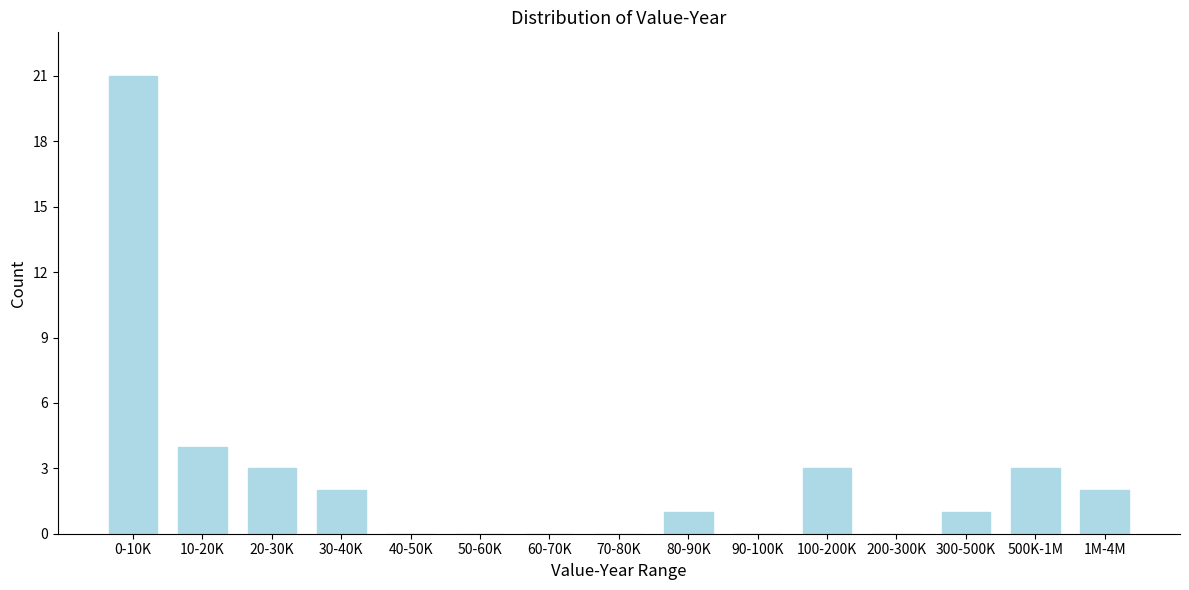

Reading left to right, list all the values displayed in this chart.

0-10K=21	10-20K=4	20-30K=3	30-40K=2	40-50K=0	50-60K=0	60-70K=0	70-80K=0	80-90K=1	90-100K=0	100-200K=3	200-300K=0	300-500K=1	500K-1M=3	1M-4M=2